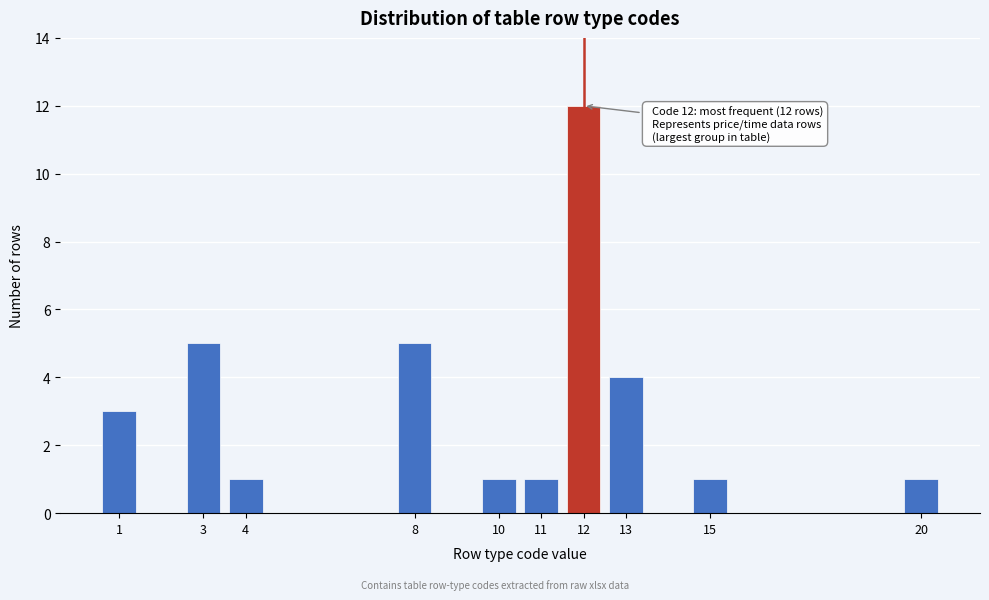

Reading right to left, list all the values displayed in this chart.

20=1	15=1	13=4	12=12	11=1	10=1	8=5	4=1	3=5	1=3